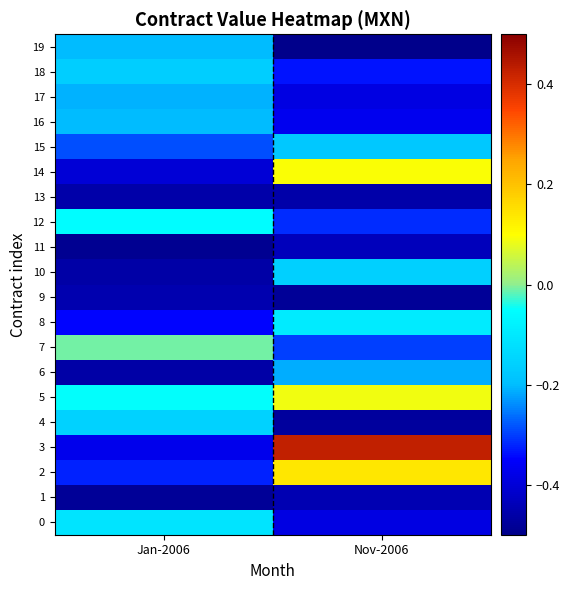

Between Jan-2006 and Nov-2006, which series saw the biggest shift?

3